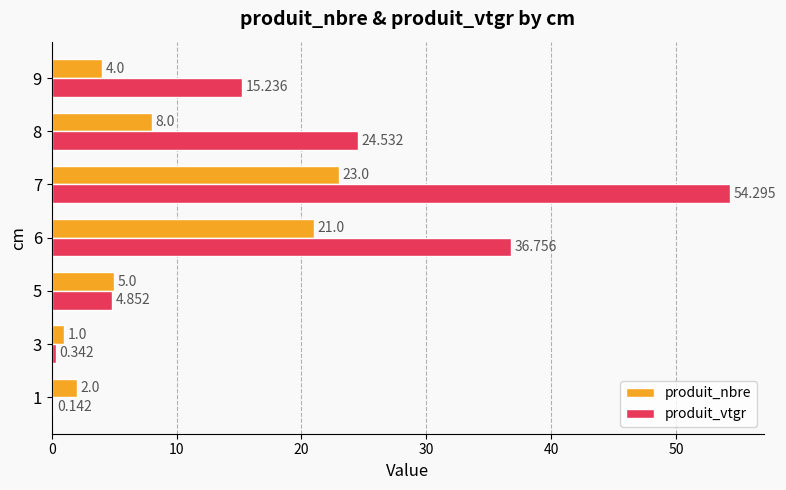

Is the value of produit_vtgr at 5 greater than the value of produit_nbre at 8?

No